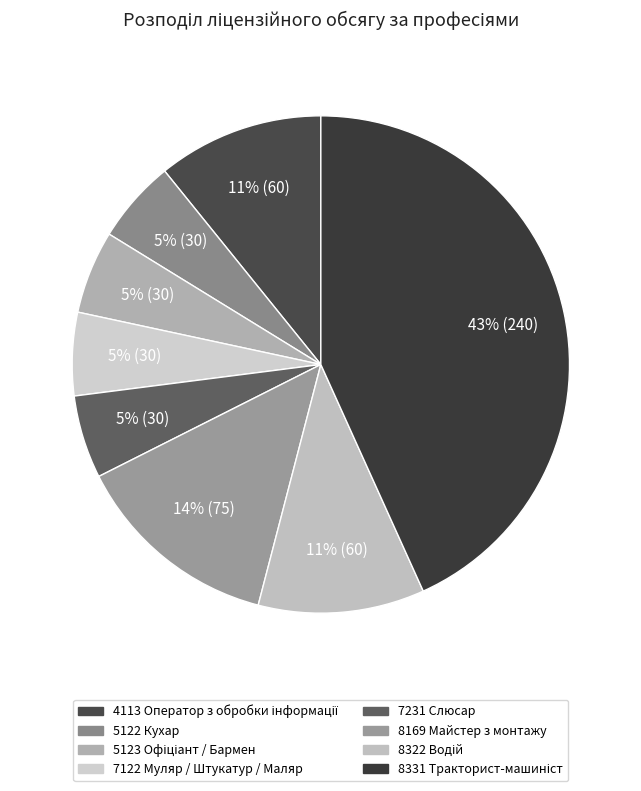

Do 4113 Оператор з обробки інформації and 7231 Слюсар together represent more than half of the pie?

No